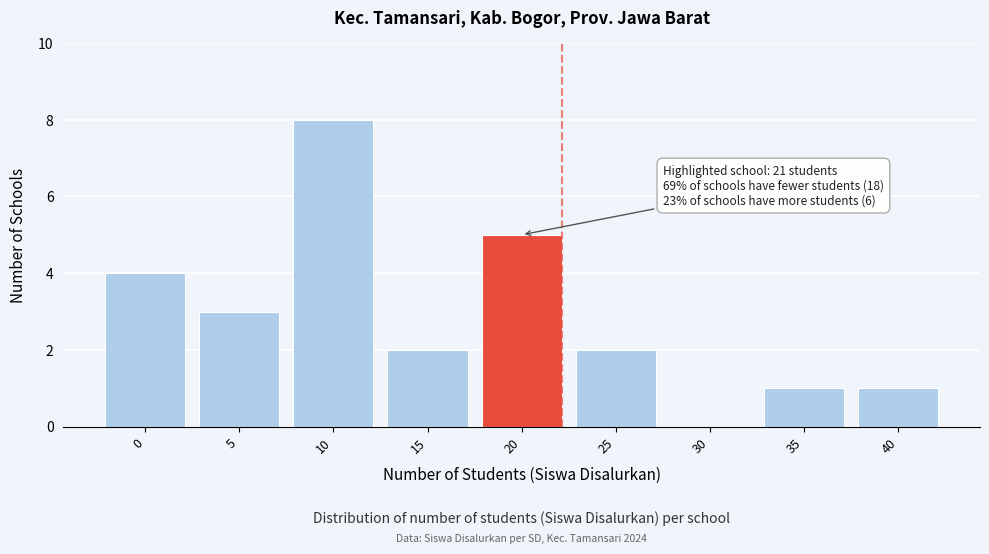

Reading left to right, extract all data points from this chart.

0=4	5=3	10=8	15=2	20=5	25=2	30=0	35=1	40=1